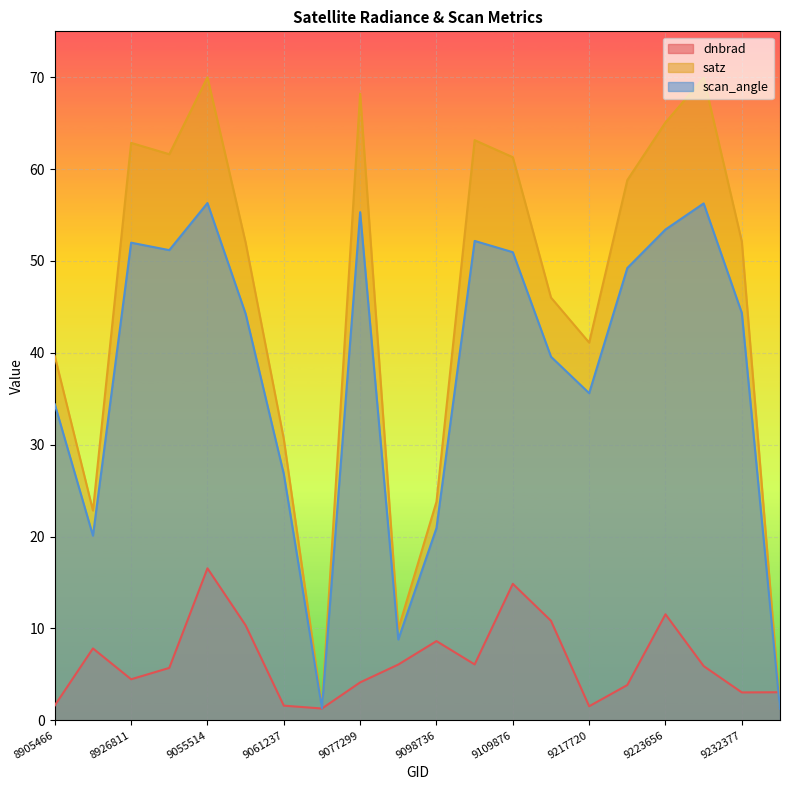

What is the sum of the satz values at 9115259 and 8927146?

107.6